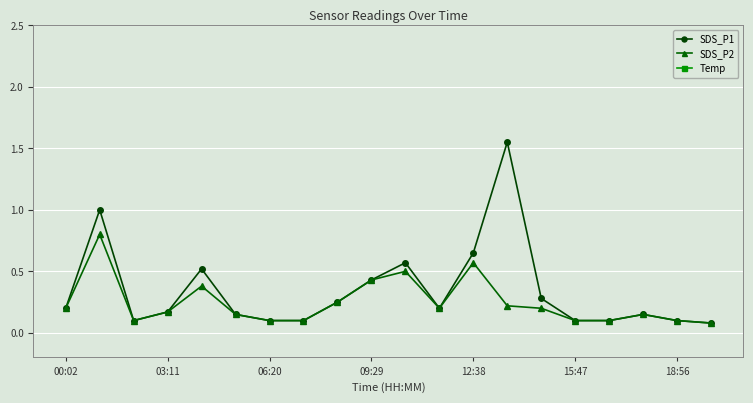

True or false: SDS_P2 has more than 0 interior local peaks.

True